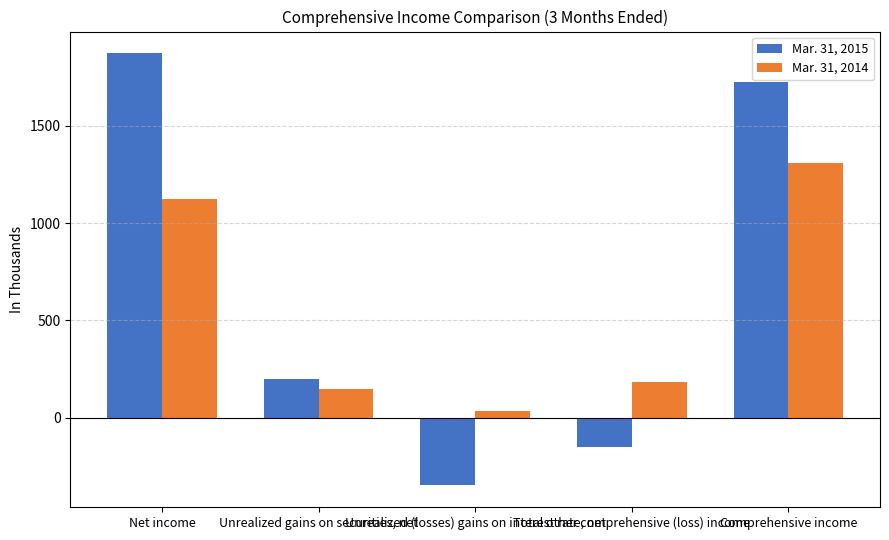

What is the value of the Mar. 31, 2015 bar at the 5th from the left?

1725